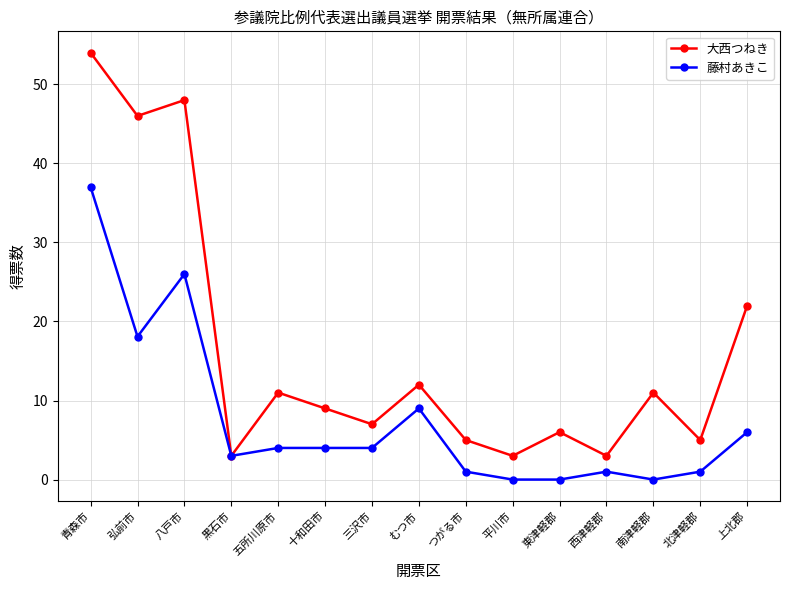

True or false: 藤村あきこ has a value of 18.1 at 弘前市.

True